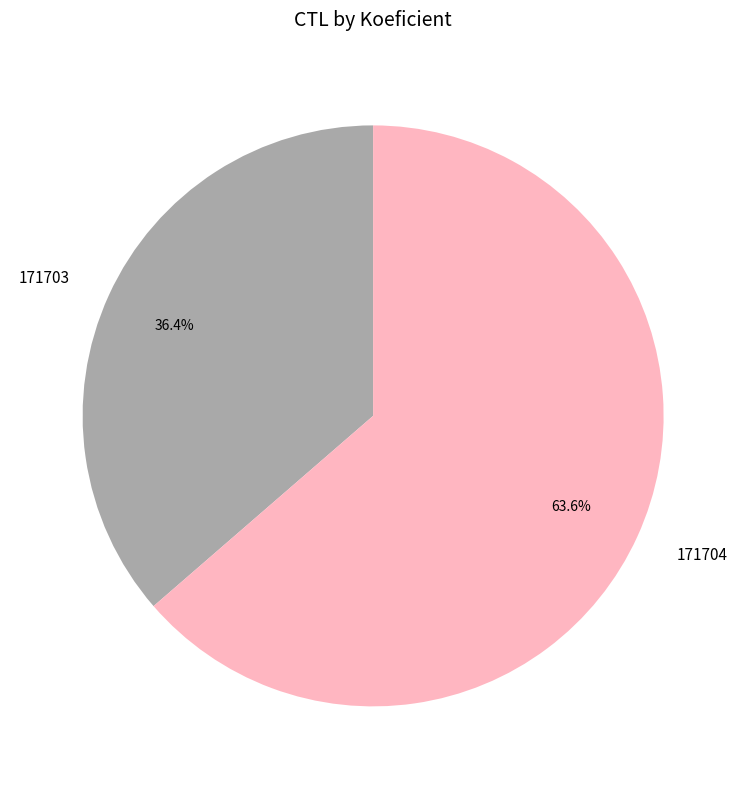

To the nearest percent, what is the combined percentage of 171704 and 171703?

100%